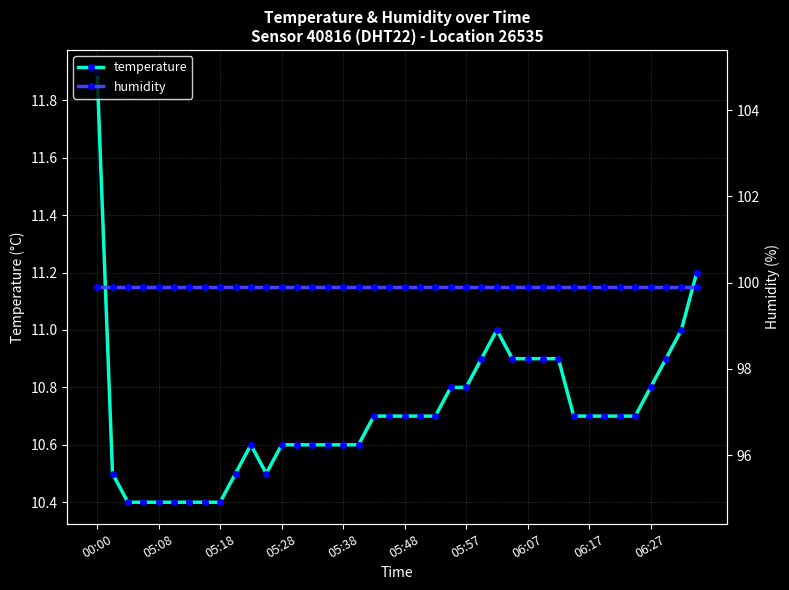

What is the sum of all temperature values?

428.4